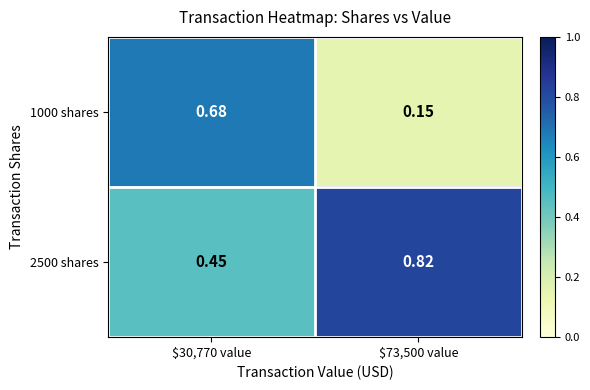

How many categories are shown in the chart?

2